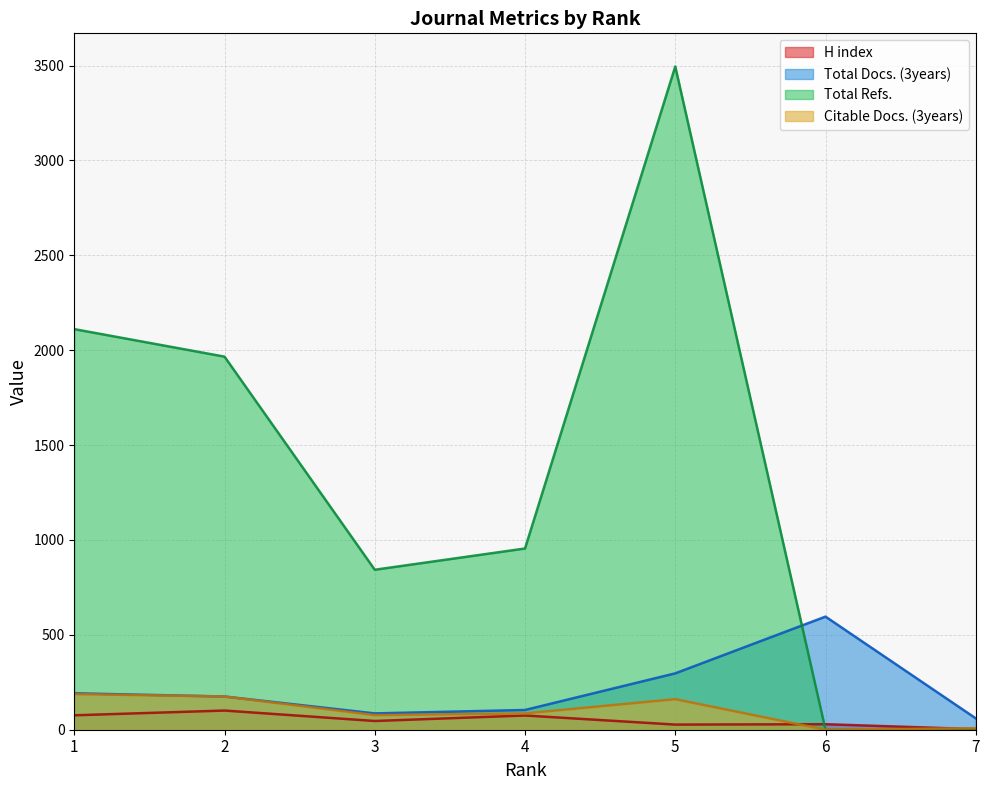

What is the minimum value for H index?

3